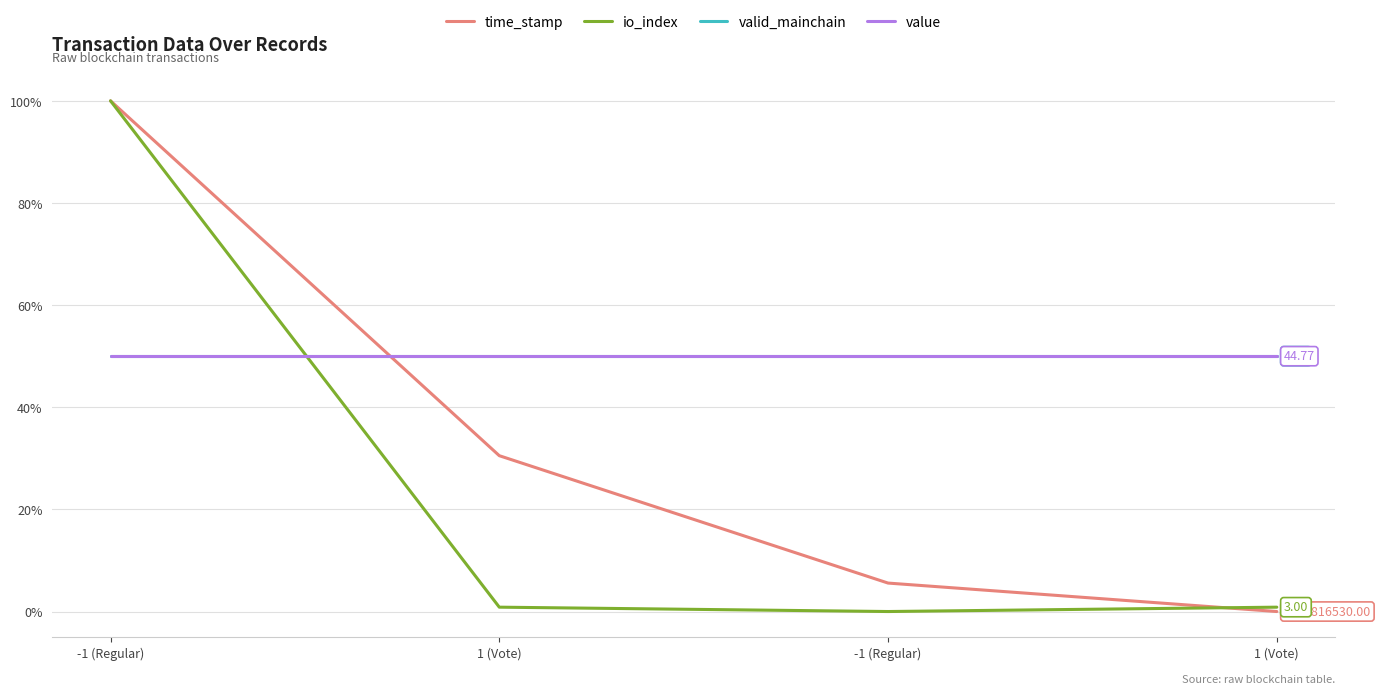

What is the label of the 2nd point from the right?

-1 (Regular)